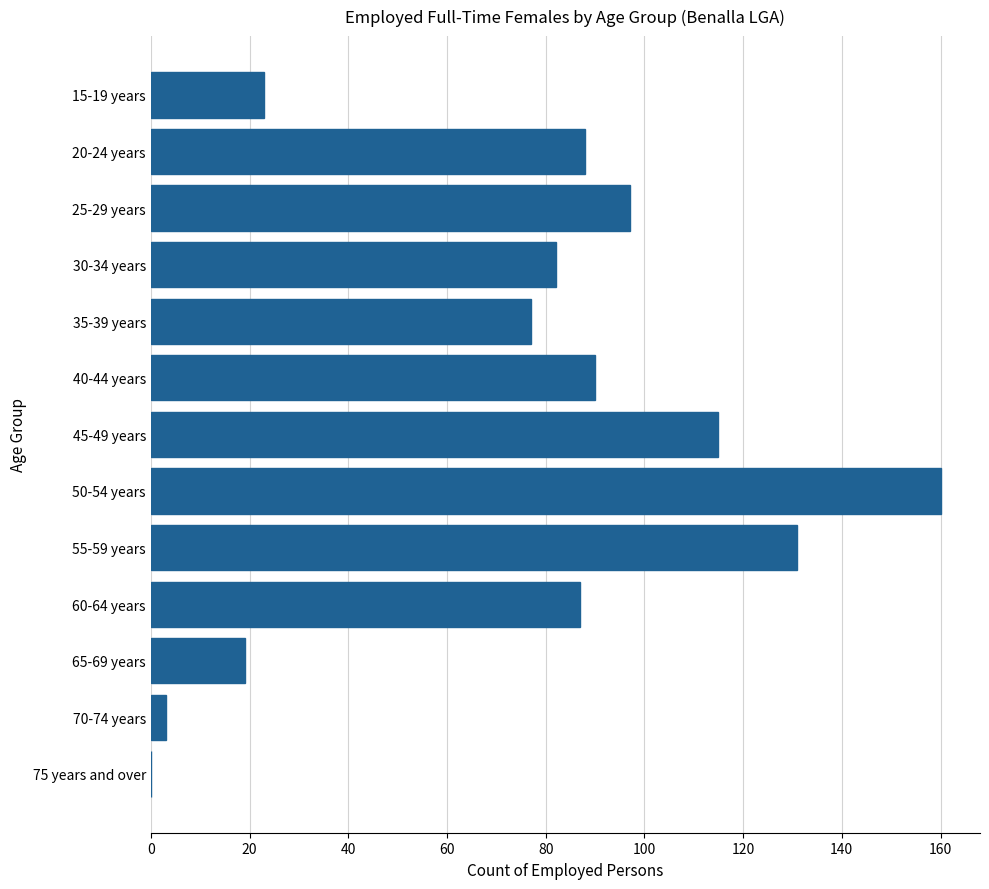

What is the approximate value at 45-49 years?

115